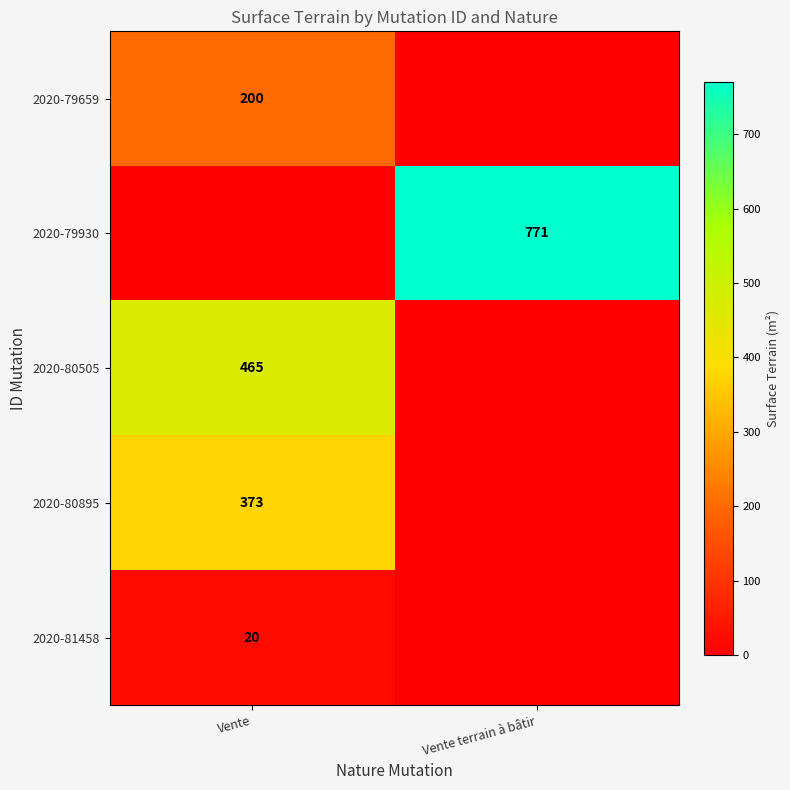

The 2020-81458 series shows 9 at Vente. True or false?

False